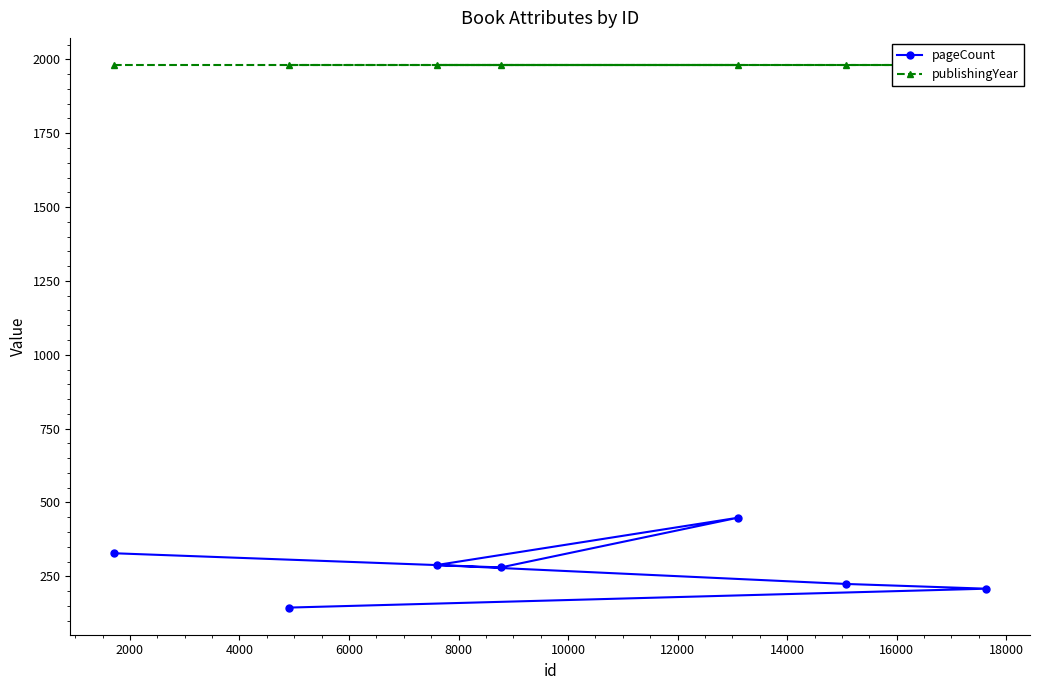

What is the value of the publishingYear point at the 2nd from the left?

1981